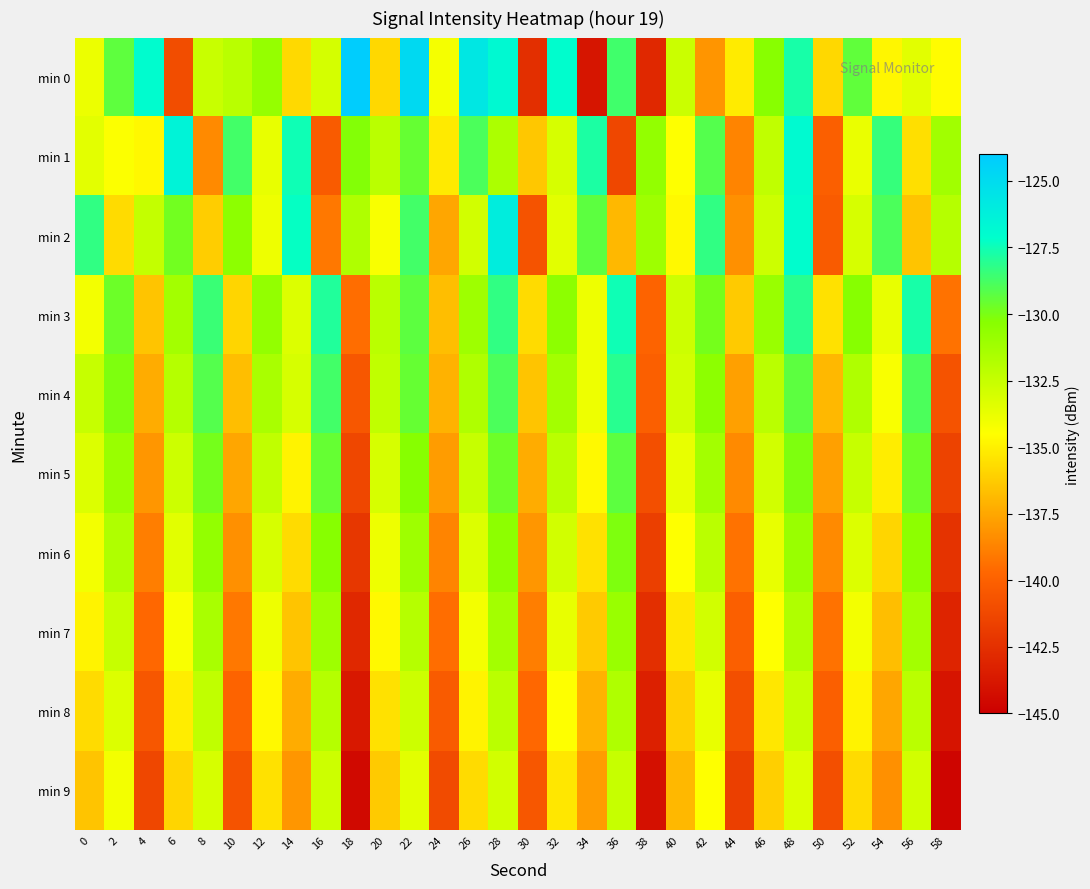

Reading right to left, list all the values displayed in this chart.

min 0: 58=-134.6	56=-133.5	54=-134.8	52=-129.4	50=-135.8	48=-127.7	46=-130.3	44=-135.2	42=-138.1	40=-132.6	38=-142.9	36=-128.6	34=-143.9	32=-127.1	30=-142.6	28=-126.8	26=-125.7	24=-134.2	22=-124.9	20=-135.8	18=-124.2	16=-133.0	14=-135.8	12=-130.8	10=-132.1	8=-132.6	6=-141.0	4=-127.0	2=-129.3	0=-133.9
min 1: 58=-131.2	56=-135.6	54=-128.4	52=-133.8	50=-140.1	48=-126.9	46=-132.3	44=-138.7	42=-129.1	40=-134.5	38=-130.7	36=-141.3	34=-127.8	32=-133.1	30=-136.4	28=-131.6	26=-128.9	24=-135.2	22=-129.5	20=-132.1	18=-130.2	16=-140.3	14=-127.5	12=-133.7	10=-128.7	8=-138.5	6=-126.4	4=-134.7	2=-134.4	0=-133.5
min 2: 58=-131.9	56=-136.5	54=-128.9	52=-133.1	50=-140.3	48=-127.1	46=-132.7	44=-138.3	42=-128.3	40=-134.7	38=-131.1	36=-136.9	34=-129.3	32=-133.5	30=-140.7	28=-126.1	26=-132.9	24=-137.5	22=-128.7	20=-134.3	18=-131.7	16=-139.1	14=-127.3	12=-133.9	10=-130.5	8=-136.2	6=-129.8	4=-132.4	2=-135.7	0=-128.3
min 3: 58=-139.3	56=-127.7	54=-133.7	52=-130.3	50=-135.5	48=-128.1	46=-130.9	44=-136.3	42=-129.9	40=-132.7	38=-139.9	36=-127.5	34=-133.9	32=-130.5	30=-135.7	28=-128.3	26=-131.1	24=-136.7	22=-129.3	20=-132.1	18=-139.5	16=-127.9	14=-133.3	12=-130.7	10=-135.9	8=-128.5	6=-131.3	4=-136.5	2=-129.7	0=-134.1
min 4: 58=-140.7	56=-128.9	54=-134.3	52=-131.7	50=-136.9	48=-129.3	46=-132.1	44=-137.7	42=-130.5	40=-132.9	38=-140.1	36=-128.1	34=-133.9	32=-131.3	30=-136.5	28=-128.9	26=-131.7	24=-137.1	22=-129.5	20=-132.3	18=-140.5	16=-128.7	14=-133.1	12=-131.5	10=-136.7	8=-129.1	6=-131.9	4=-137.3	2=-130.1	0=-132.5
min 5: 58=-141.5	56=-129.7	54=-135.1	52=-132.5	50=-137.7	48=-130.1	46=-132.9	44=-138.5	42=-131.3	40=-133.7	38=-140.9	36=-129.3	34=-134.7	32=-132.1	30=-137.3	28=-129.7	26=-132.5	24=-137.9	22=-130.3	20=-133.1	18=-141.3	16=-129.5	14=-134.9	12=-132.3	10=-137.5	8=-129.9	6=-132.7	4=-138.1	2=-130.9	0=-133.3
min 6: 58=-142.3	56=-130.5	54=-135.9	52=-133.3	50=-138.5	48=-130.9	46=-133.7	44=-139.3	42=-132.1	40=-134.5	38=-141.7	36=-130.1	34=-135.5	32=-132.9	30=-138.1	28=-130.5	26=-133.3	24=-138.7	22=-131.1	20=-133.9	18=-142.1	16=-130.3	14=-135.7	12=-133.1	10=-138.3	8=-130.7	6=-133.5	4=-138.9	2=-131.7	0=-134.1
min 7: 58=-143.1	56=-131.3	54=-136.7	52=-134.1	50=-139.3	48=-131.7	46=-134.5	44=-140.1	42=-132.9	40=-135.3	38=-142.5	36=-130.9	34=-136.3	32=-133.7	30=-138.9	28=-131.3	26=-134.1	24=-139.5	22=-131.9	20=-134.7	18=-142.9	16=-131.1	14=-136.5	12=-133.9	10=-139.1	8=-131.5	6=-134.3	4=-139.7	2=-132.5	0=-134.9
min 8: 58=-143.9	56=-132.1	54=-137.5	52=-134.9	50=-140.1	48=-132.5	46=-135.3	44=-140.9	42=-133.7	40=-136.1	38=-143.3	36=-131.7	34=-137.1	32=-134.5	30=-139.7	28=-132.1	26=-134.9	24=-140.3	22=-132.7	20=-135.5	18=-143.7	16=-131.9	14=-137.3	12=-134.7	10=-139.9	8=-132.3	6=-135.1	4=-140.5	2=-133.3	0=-135.7
min 9: 58=-144.7	56=-132.9	54=-138.3	52=-135.7	50=-140.9	48=-133.3	46=-136.1	44=-141.7	42=-134.5	40=-136.9	38=-144.1	36=-132.5	34=-137.9	32=-135.3	30=-140.5	28=-132.9	26=-135.7	24=-141.1	22=-133.5	20=-136.3	18=-144.5	16=-132.7	14=-138.1	12=-135.5	10=-140.7	8=-133.1	6=-135.9	4=-141.3	2=-134.1	0=-136.5